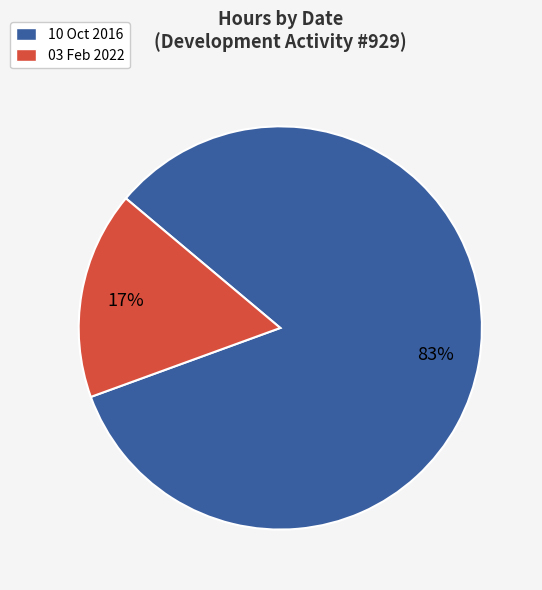

How many slices are in this pie chart?

2